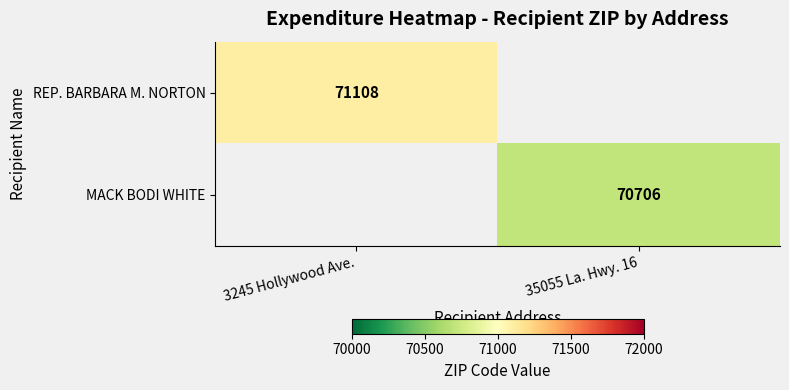

At how many categories does at least one series exceed 70945?

1